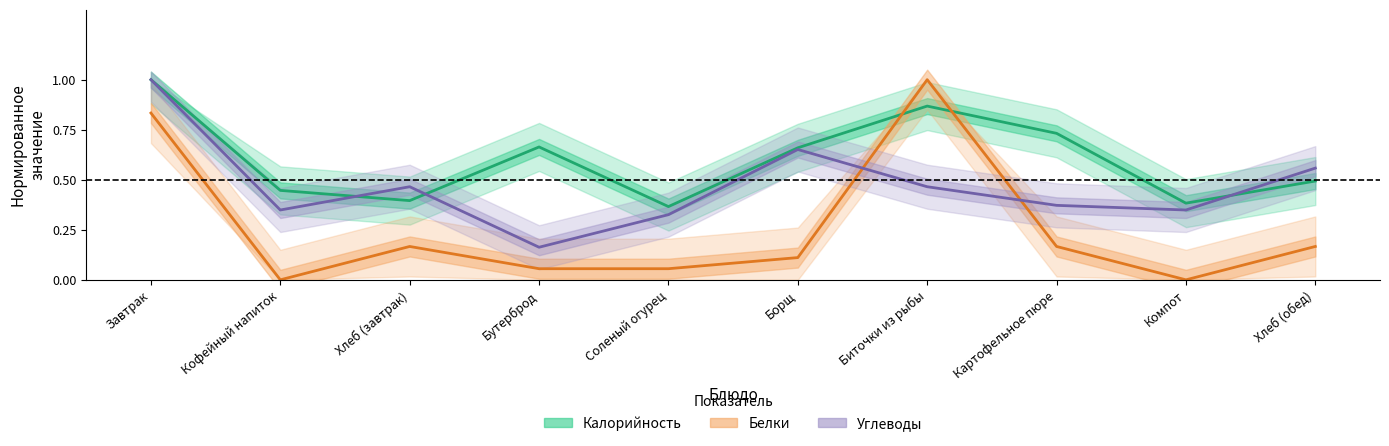

Reading left to right, list all the values displayed in this chart.

Калорийность: 1.0	0.4	0.4	0.7	0.4	0.7	0.9	0.7	0.4	0.5
Белки: 0.8	0.0	0.2	0.1	0.1	0.1	1.0	0.2	0.0	0.2
Углеводы: 1.0	0.3	0.5	0.2	0.3	0.7	0.5	0.4	0.3	0.6